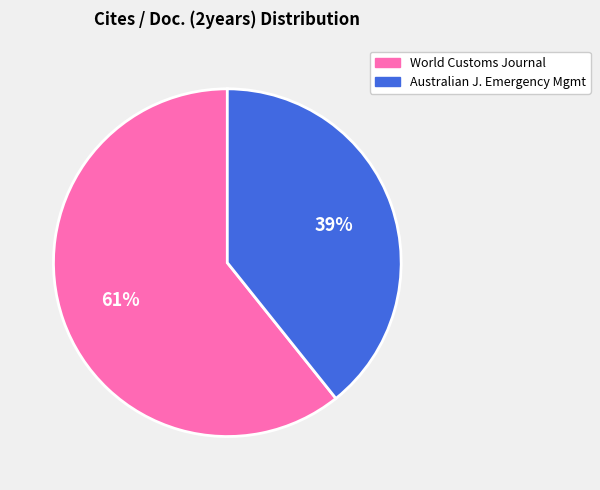

To the nearest percent, what is the average slice percentage?

50%